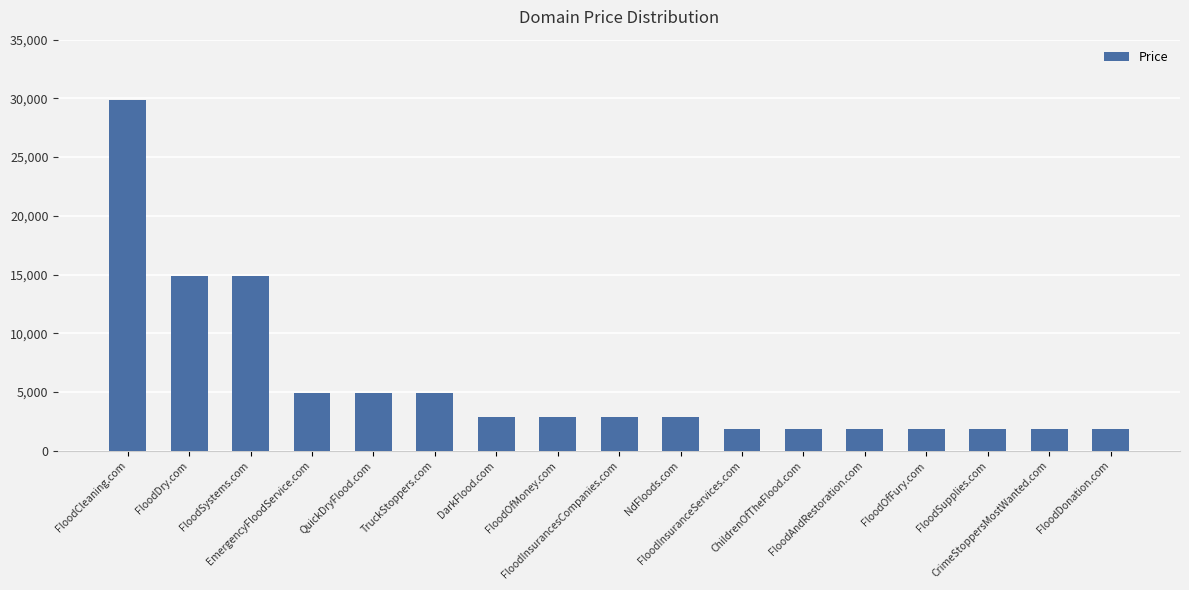

Reading left to right, extract all data points from this chart.

29888	14888	14888	4888	4888	4888	2888	2888	2888	2888	1888	1888	1888	1888	1888	1888	1888